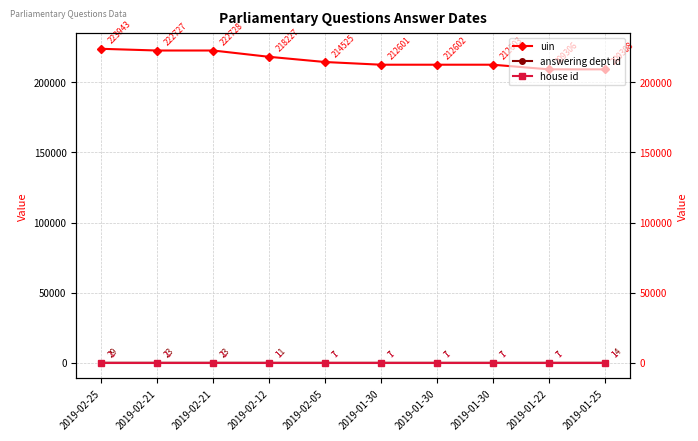

True or false: house id has more than 2 points higher than both neighbors.

False